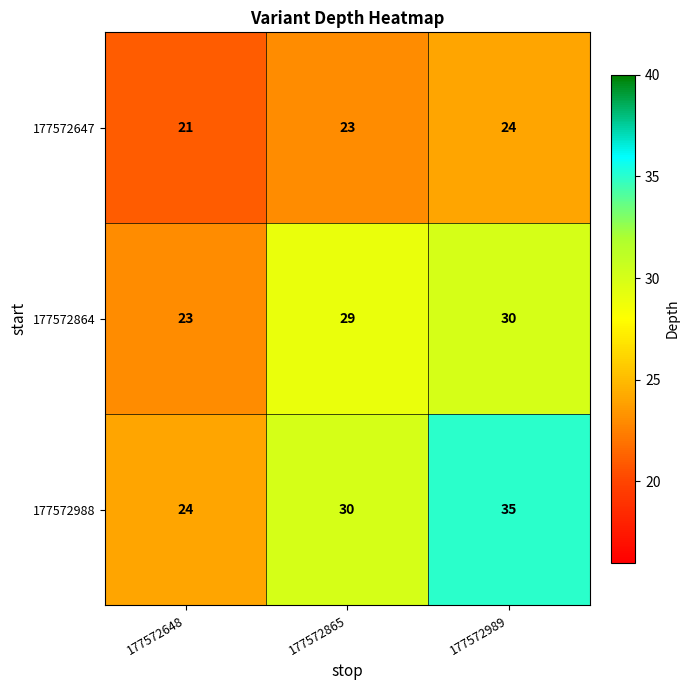

Read the 177572864 value at 177572648.

23